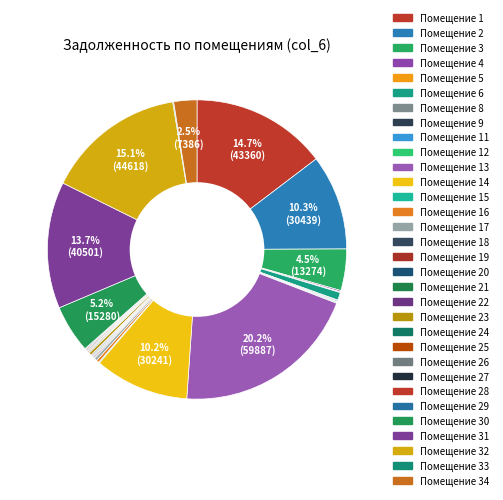

Count the number of slices in the pie.

34